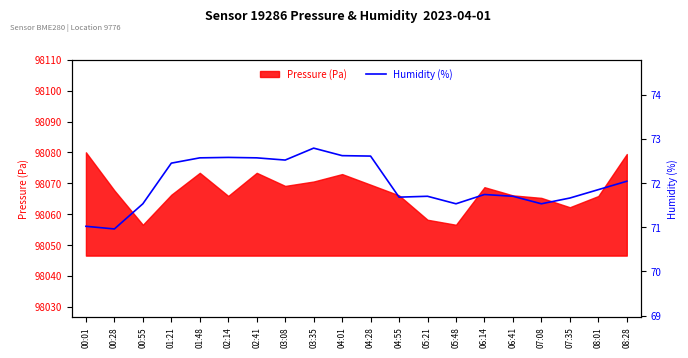

How many data points are less than 71?

1